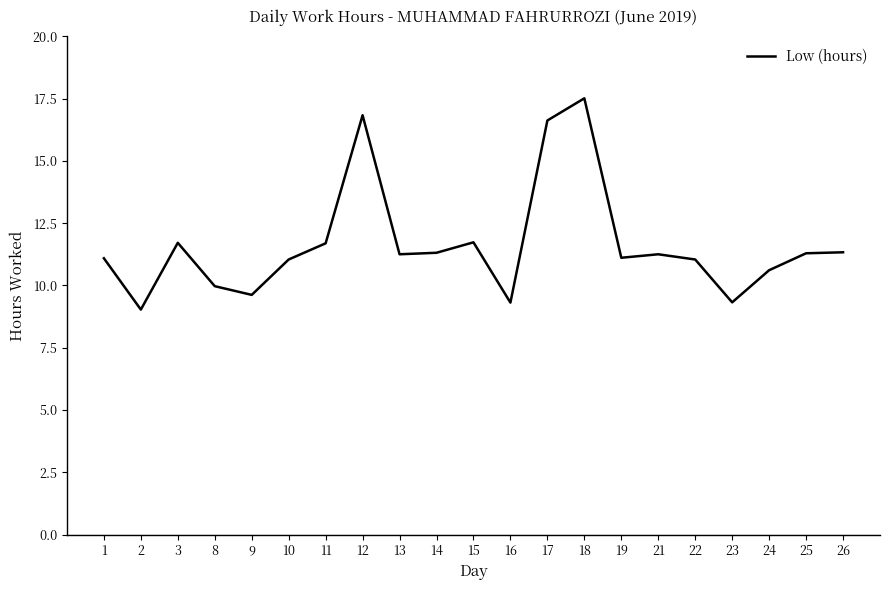

What is the minimum value shown in the chart?

9.0